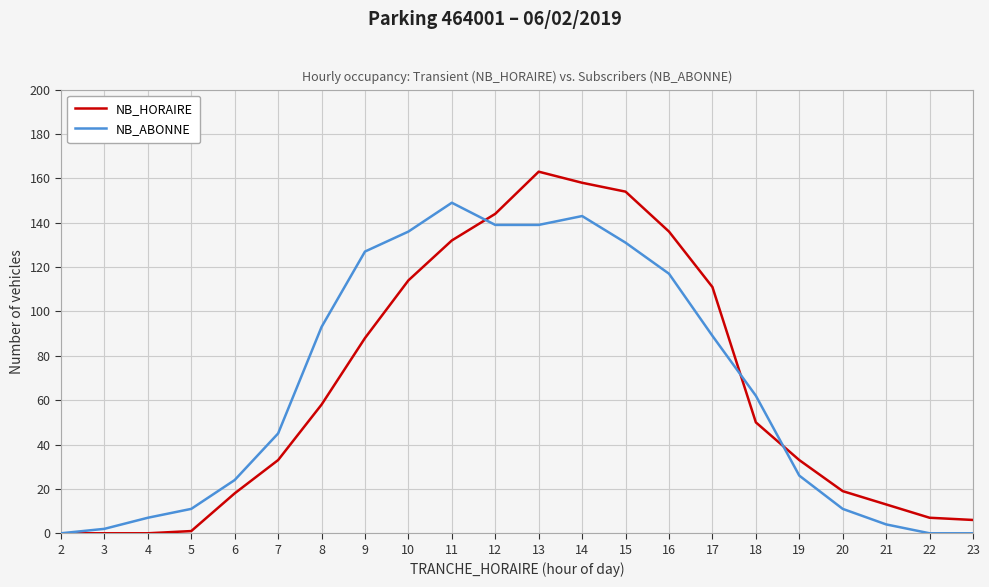

What is the average value of the NB_ABONNE series?

66